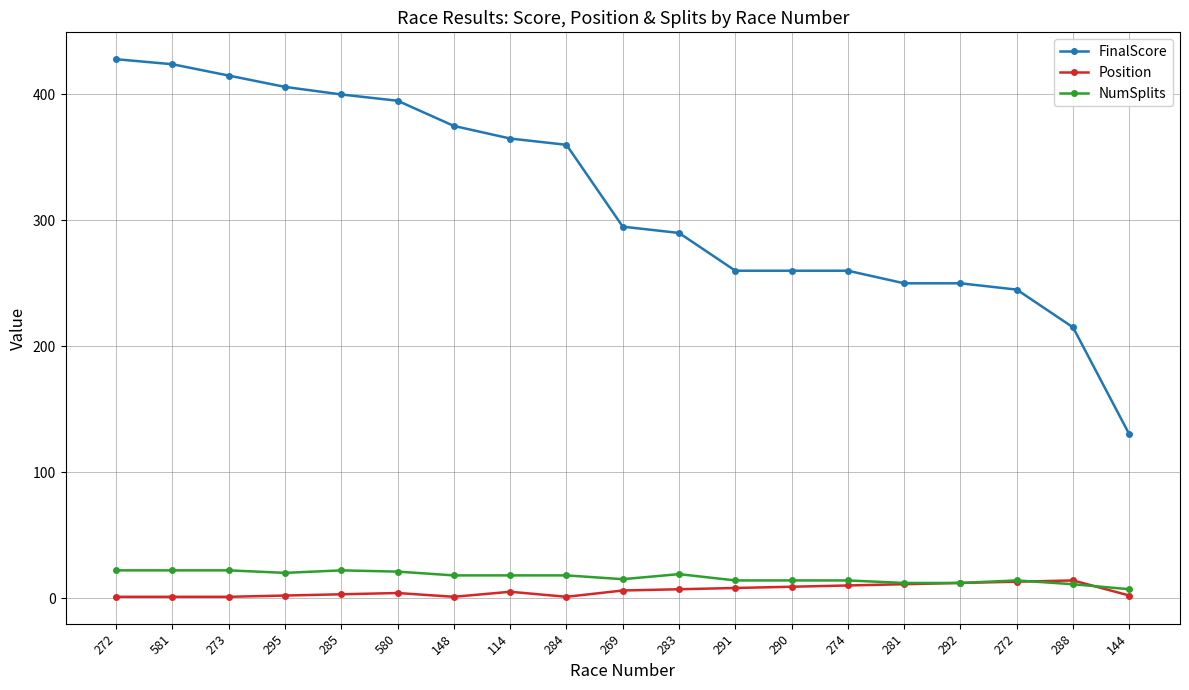

What is the spread (max minus min) of values at 581?

423